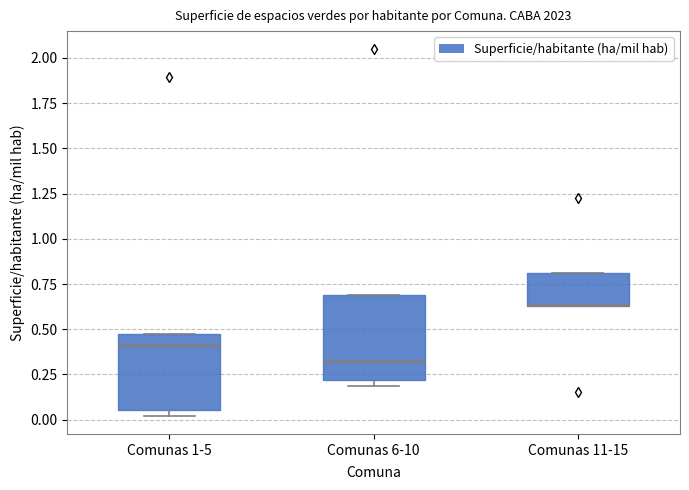

Reading left to right, read every box against the y-axis: the position of its median line, the range the box covers, and the ends of its whiskers. The values are not printed on the chart, so give them approximately, as read against the axis.

Comunas 1-5: median 0.40, box 0.05 to 0.50, whiskers 0.00 to 0.50
Comunas 6-10: median 0.35, box 0.20 to 0.70, whiskers 0.20 (just below the box's lower edge) to 0.70
Comunas 11-15: median 0.65, box 0.65 to 0.80, whiskers 0.65 to 0.80